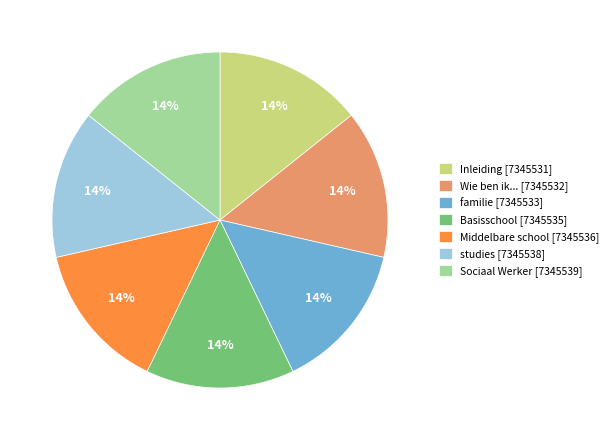

Is there any slice that represents more than half of the pie?

No